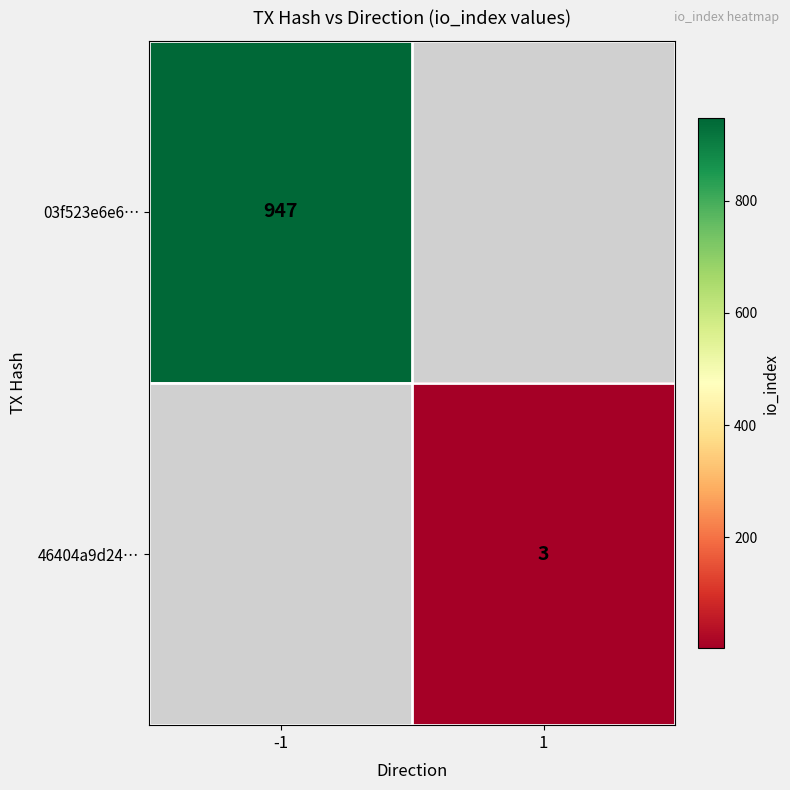

Which category has the lowest value across all series?

1